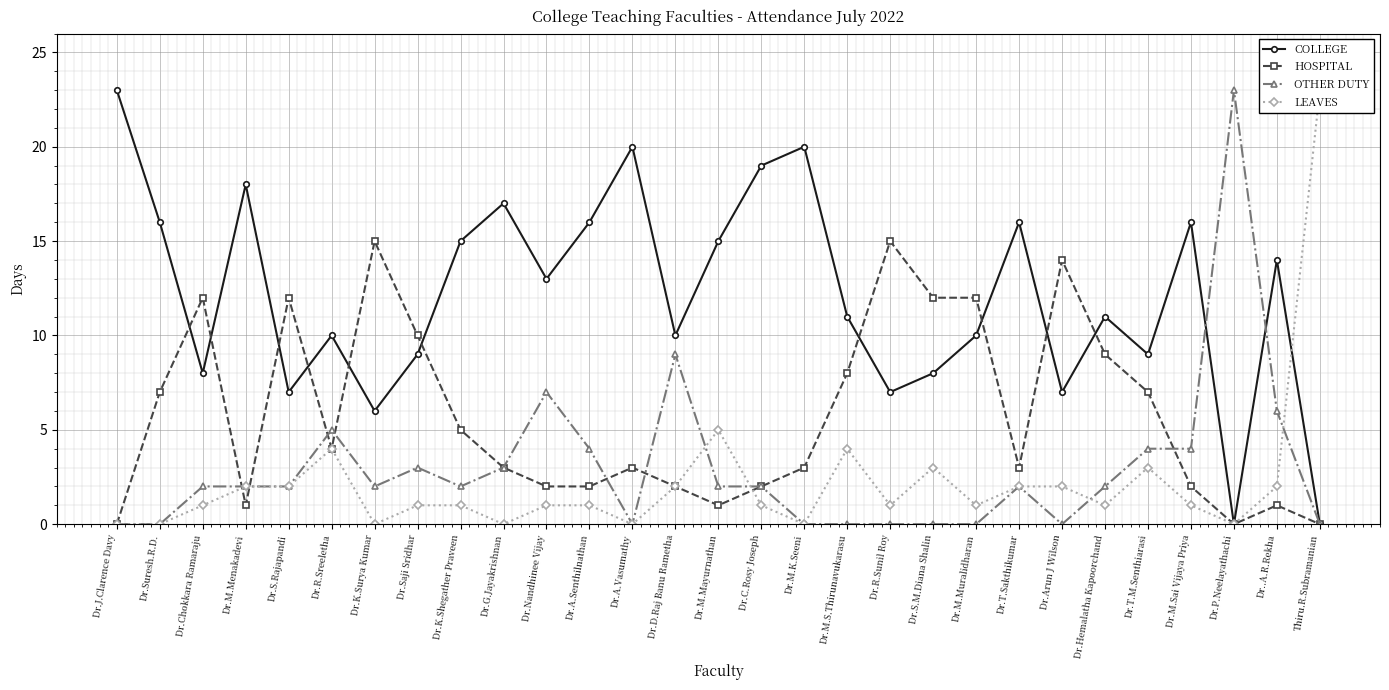

Count the number of categories in the chart.

29